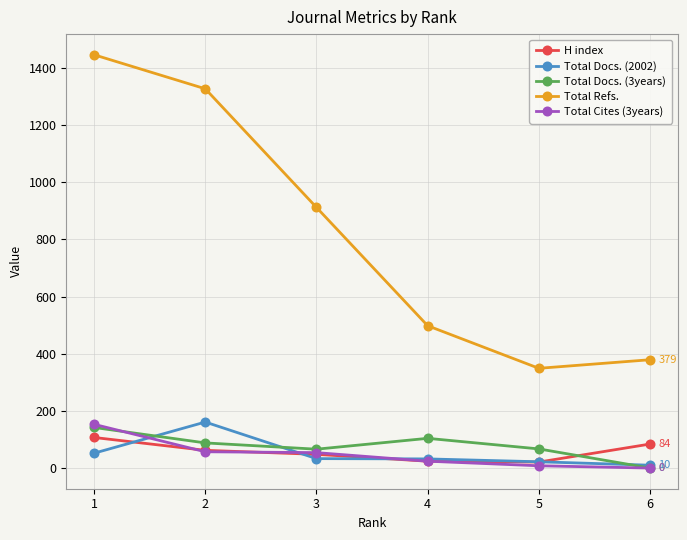

Is the value of Total Refs. at 4 greater than the value of Total Docs. (3years) at 6?

Yes